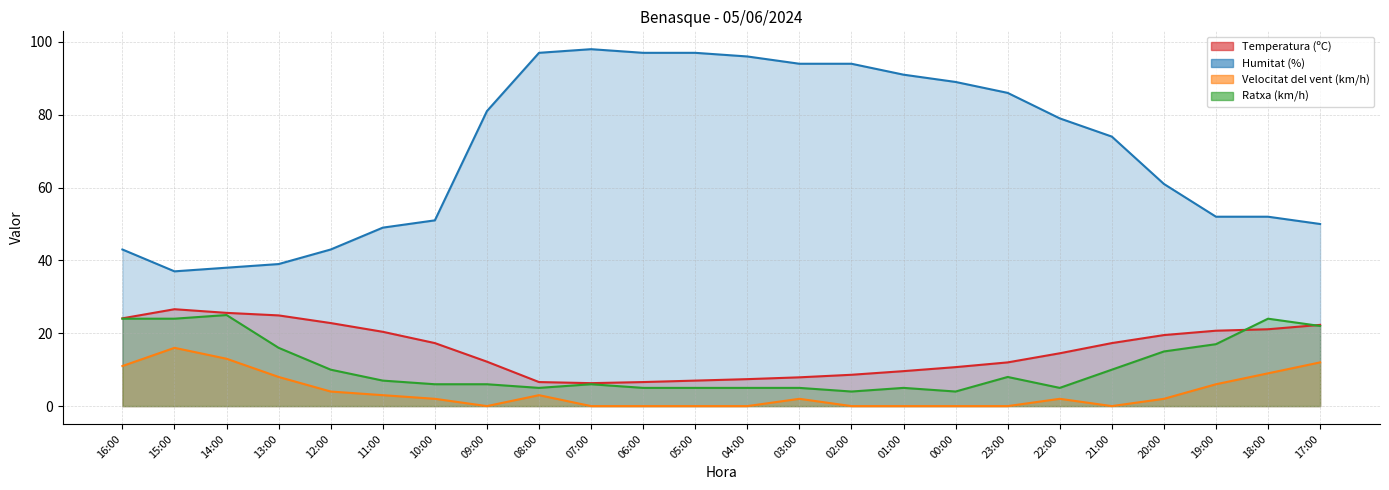

At which label does Ratxa (km/h) reach its peak?

14:00